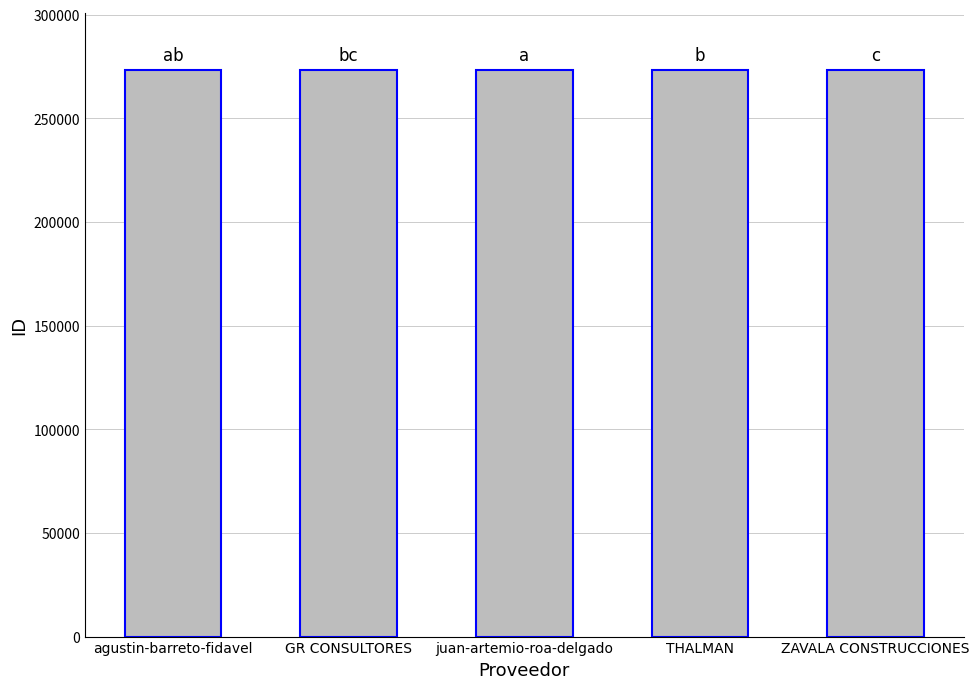

What is the sum of the values at juan-artemio-roa-delgado and GR CONSULTORES?

546834